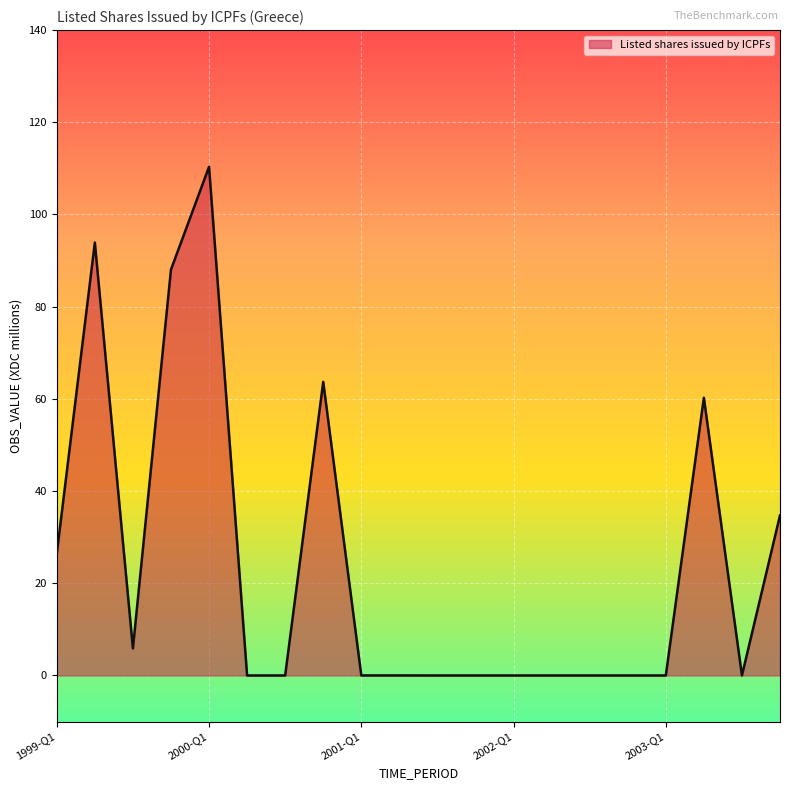

What is the maximum value shown in the chart?

110.3